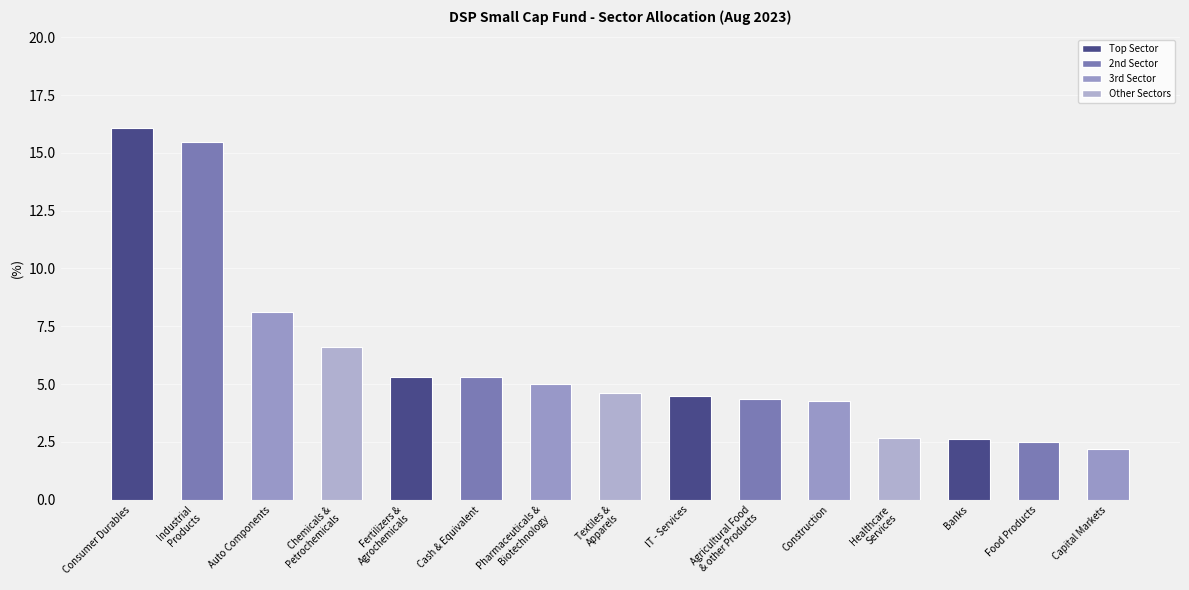

What is the sum of the values at Banks and IT - Services?

7.1